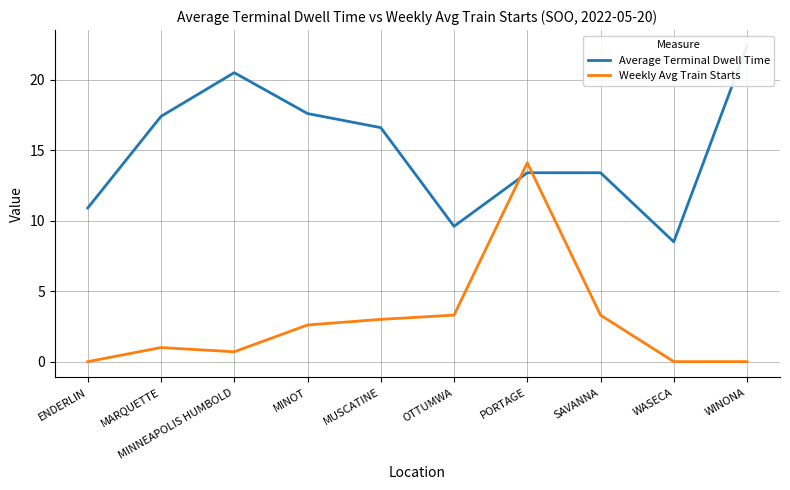

True or false: Average Terminal Dwell Time has a value of 20.5 at MINNEAPOLIS HUMBOLD.

True